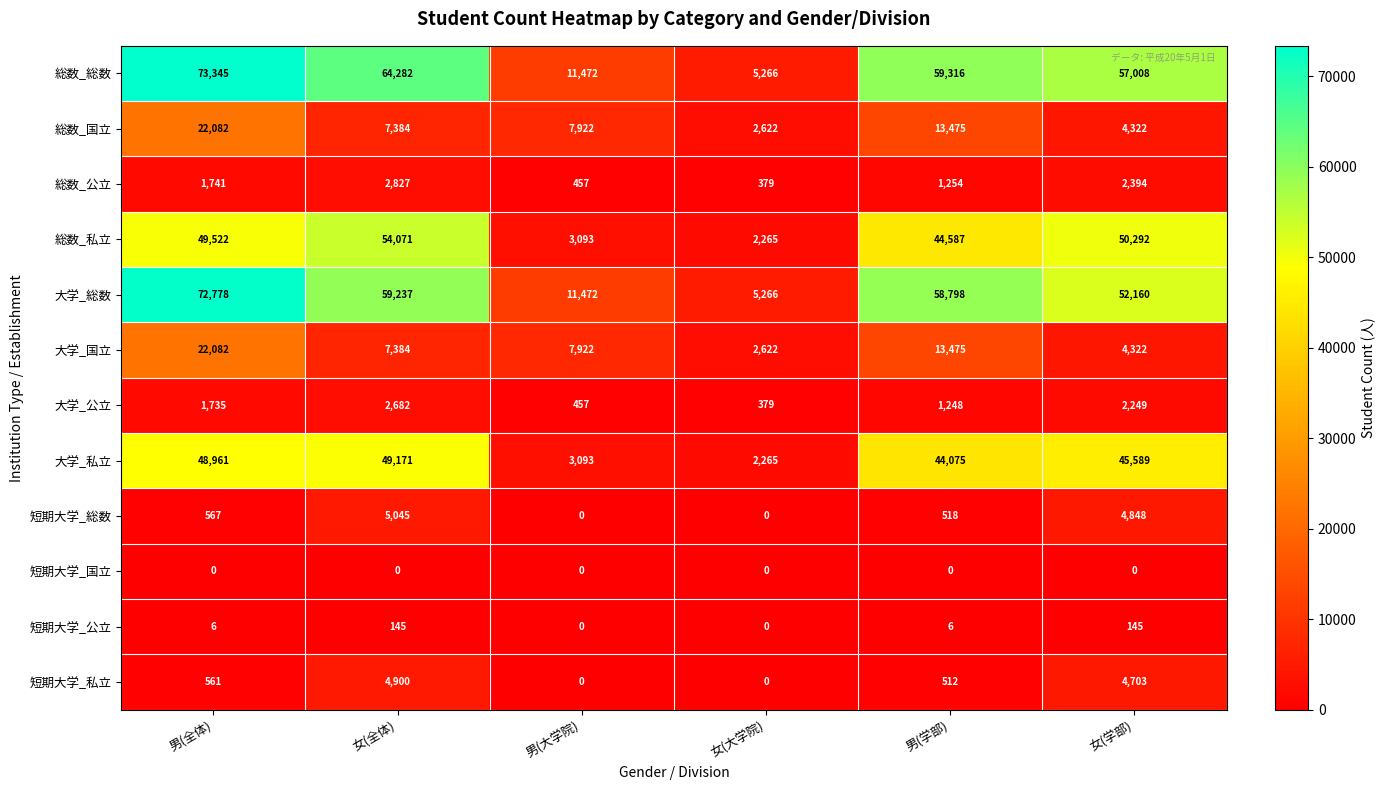

Which series has the largest range (max minus min)?

総数_総数